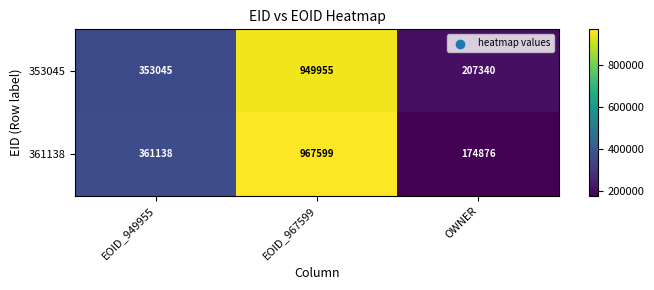

Is it true that 353045 equals 207340 at OWNER?

True